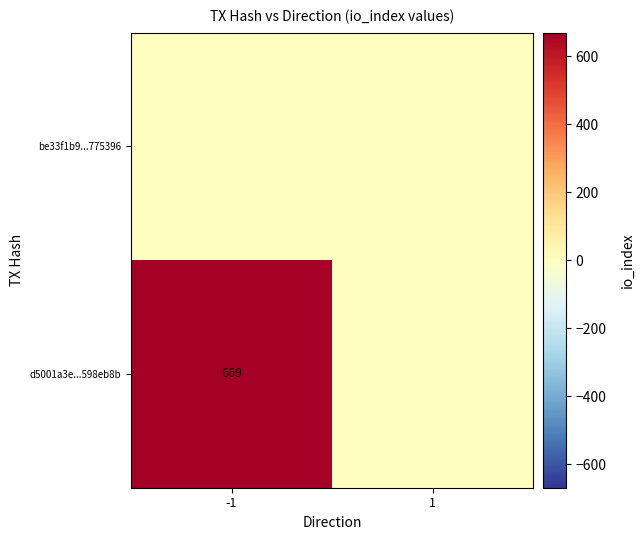

The d5001a3e...598eb8b series shows 669 at -1. True or false?

True